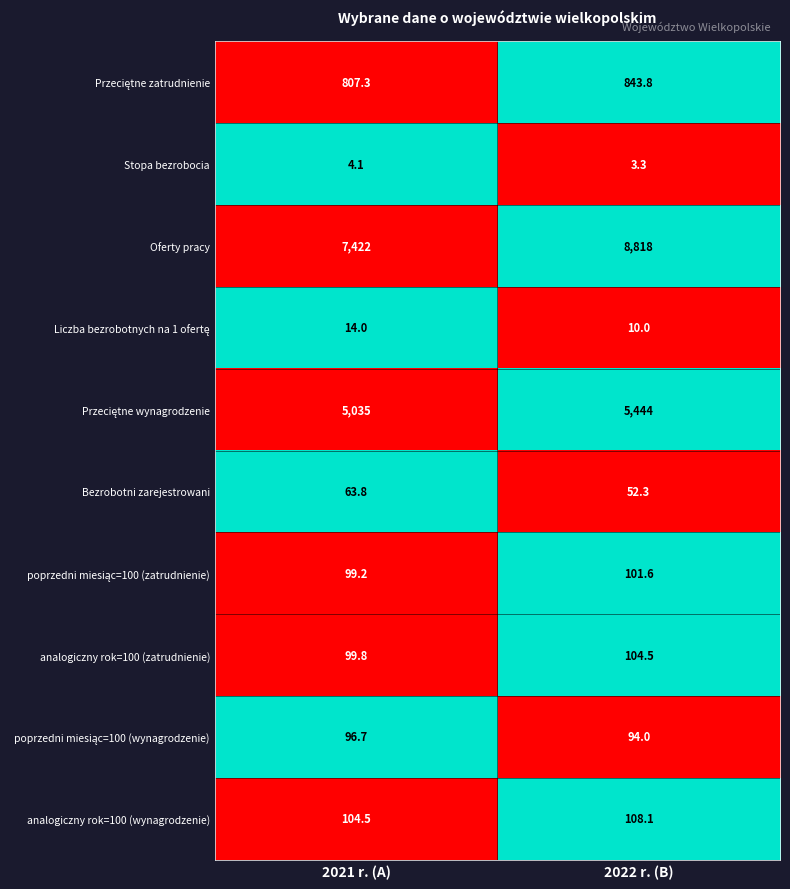

Which series has the largest range (max minus min)?

Oferty pracy